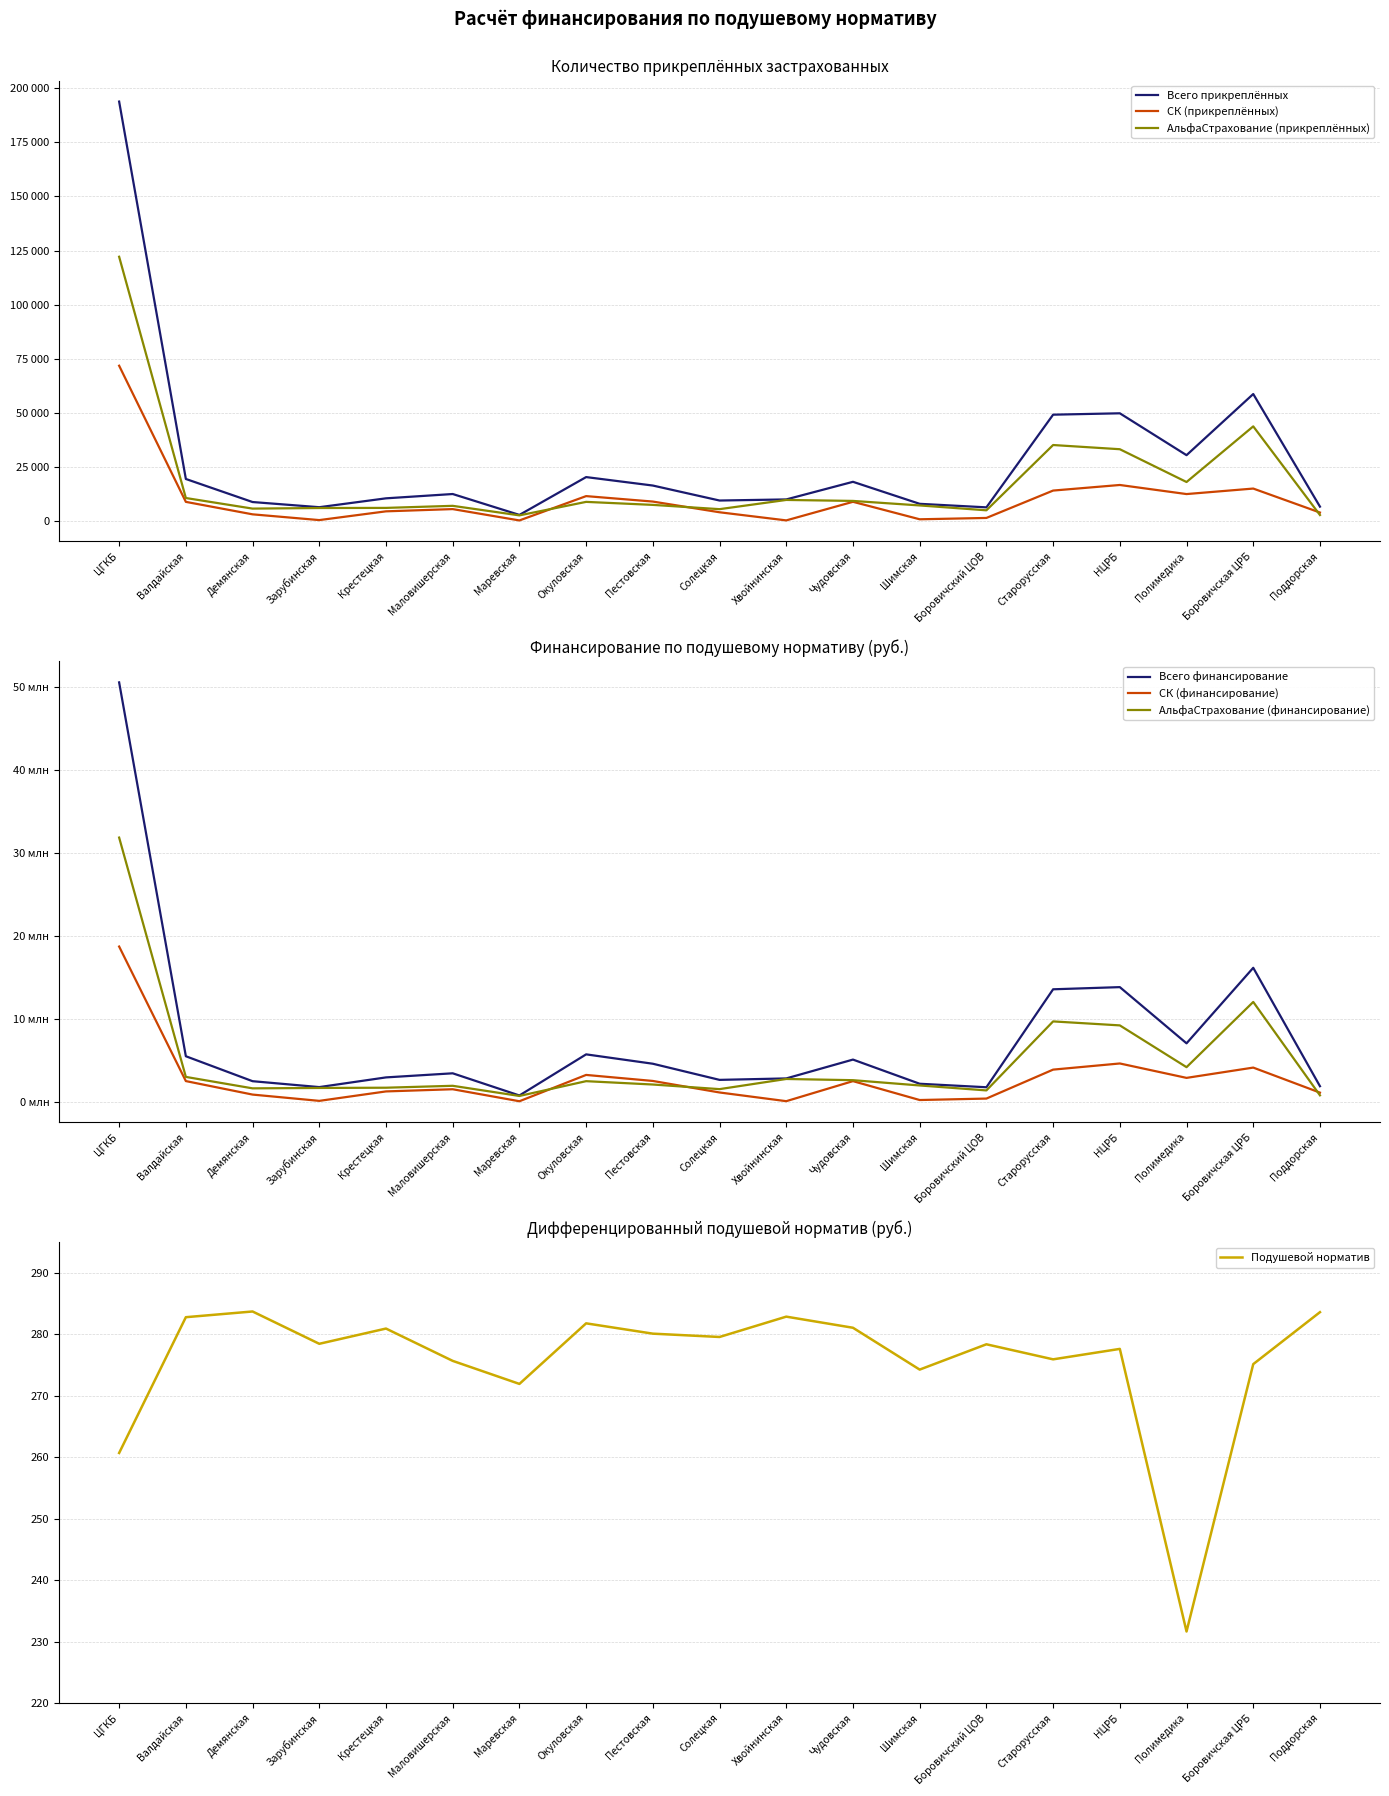

Which series has the widest spread of values?

Всего прикреплённых